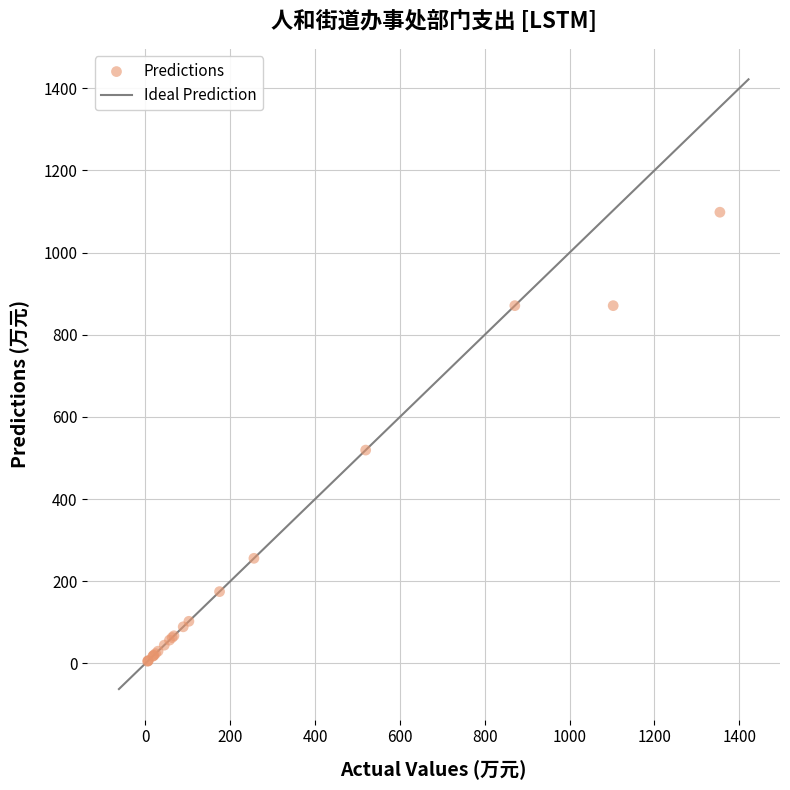

What Y value in the scatter plot is closest to 551?

519.4